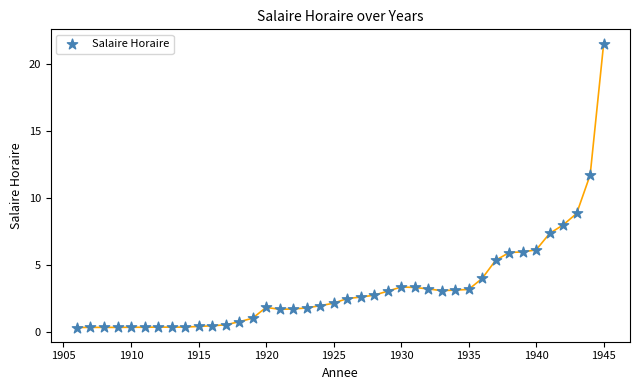

What is the range of Y values (max minus min)?

21.2